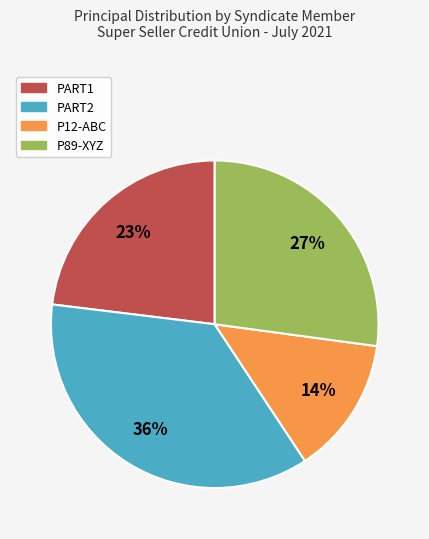

Does PART2 account for over 50% of the chart?

No